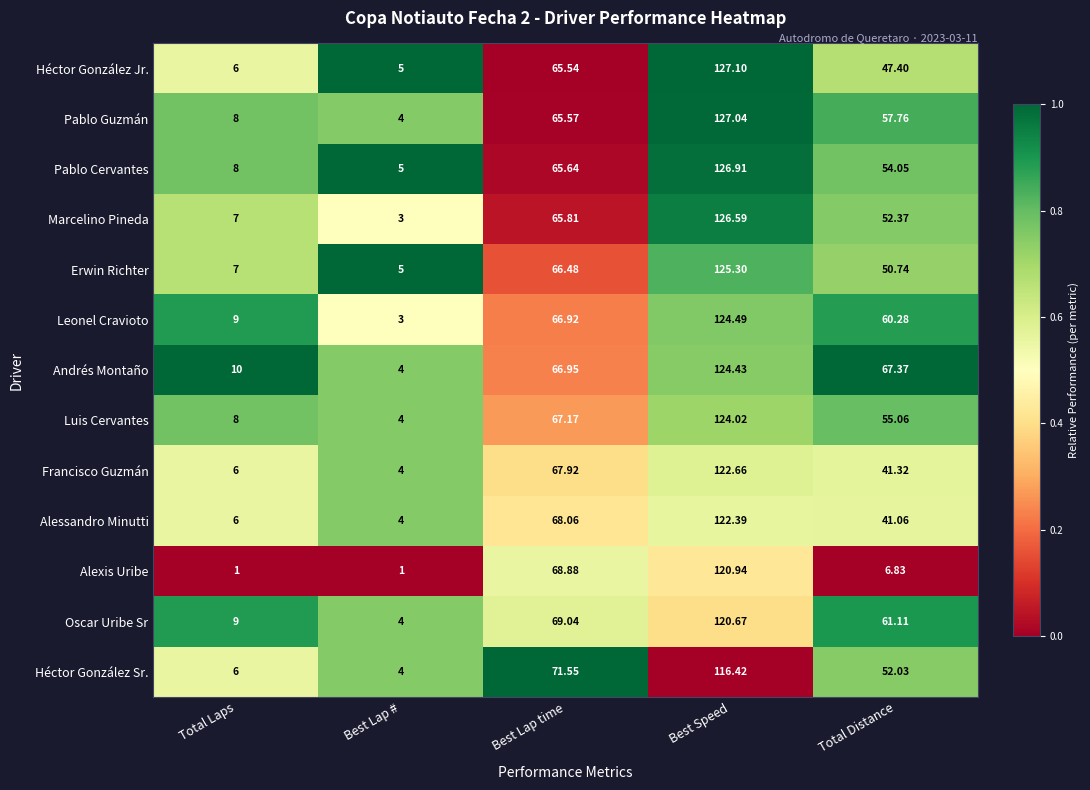

Which series has the largest range (max minus min)?

Marcelino Pineda